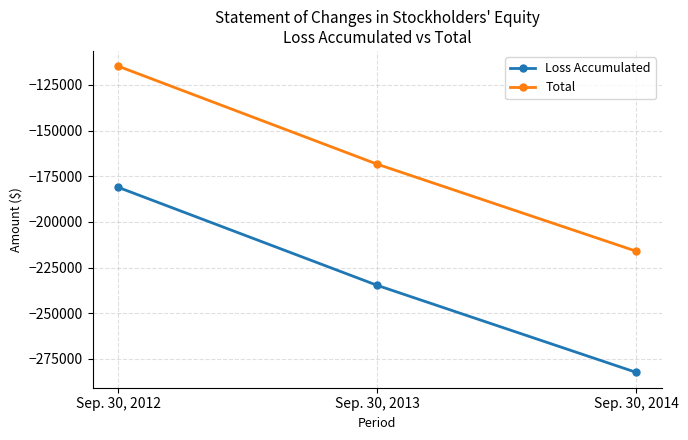

Is the value of Loss Accumulated at Sep. 30, 2014 greater than the value of Total at Sep. 30, 2014?

No